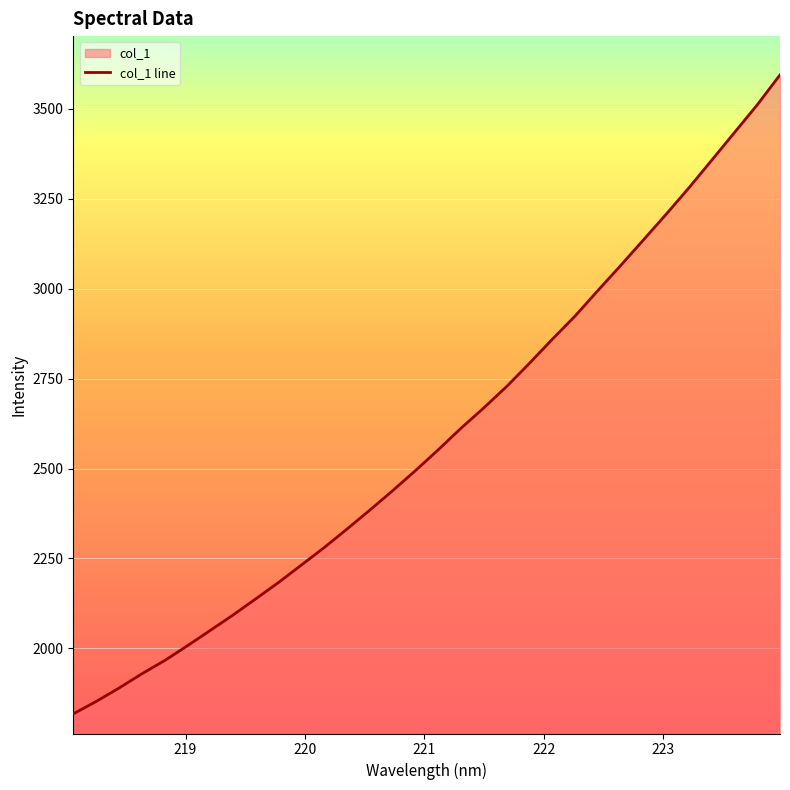

What is the sum of all values?

82802.6